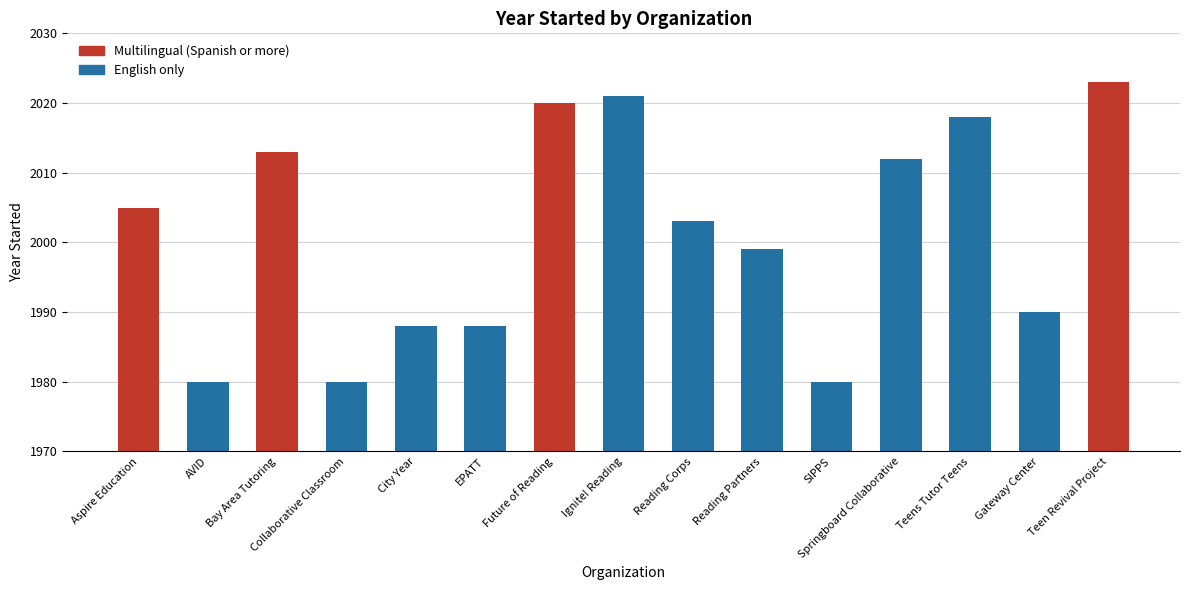

What is the difference between the values at AVID and City Year?

8